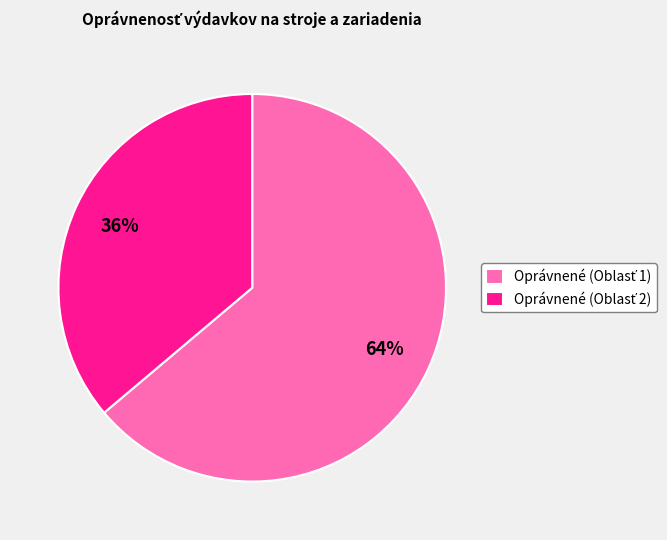

To the nearest percent, what is the difference between the largest and smallest slice percentages?

28%